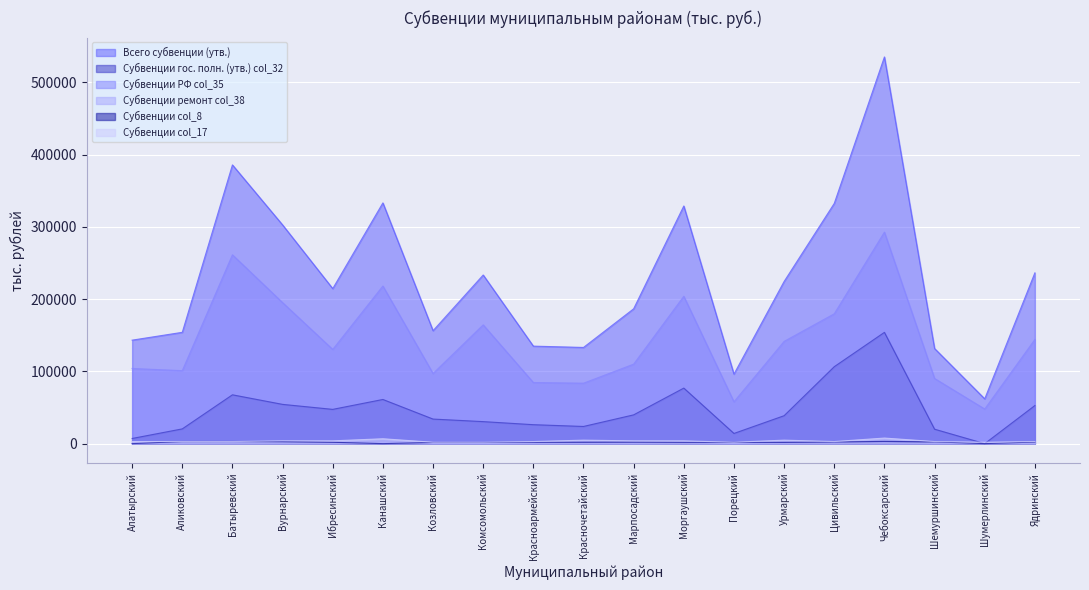

The value of Субвенции col_17 at Ядринский is 1009.6. True or false?

False